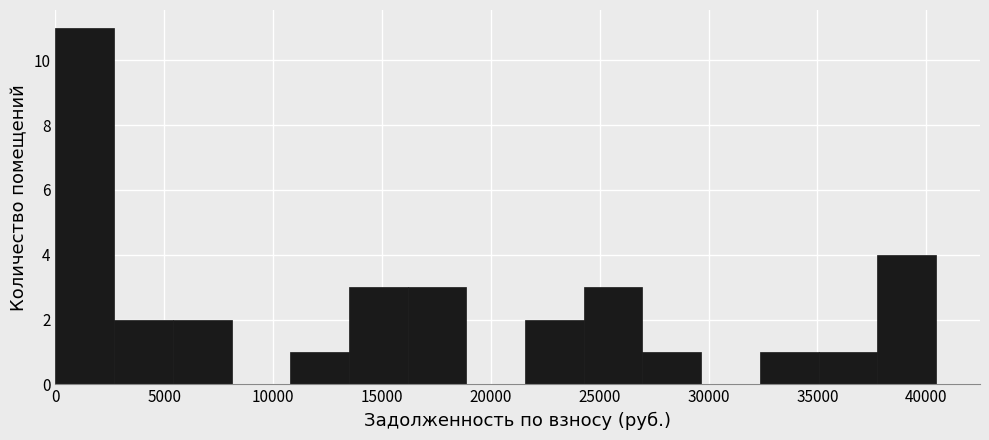

What is the height of the bar covering 21500 to 24500 on the x-axis? Neither the bar edges nor the heights are printed on the chart, so give them approximately, as read against the axes.

2